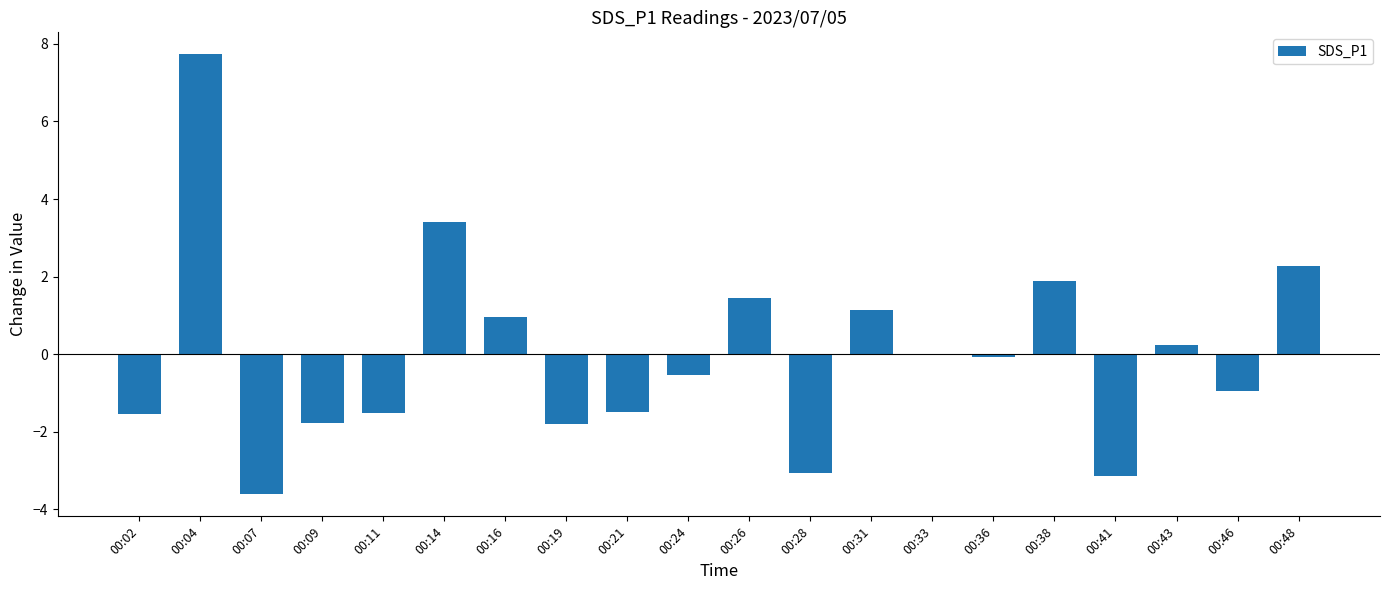

What is the change in value from 00:16 to 00:46?

-1.9